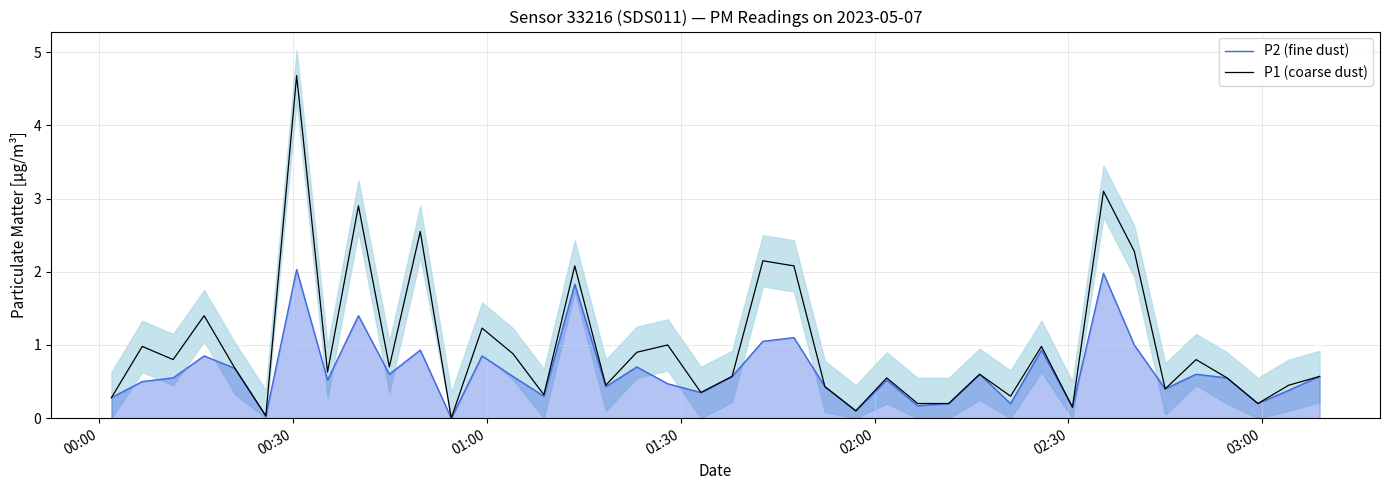

What is the highest value of the P1 (coarse dust) series?

4.7